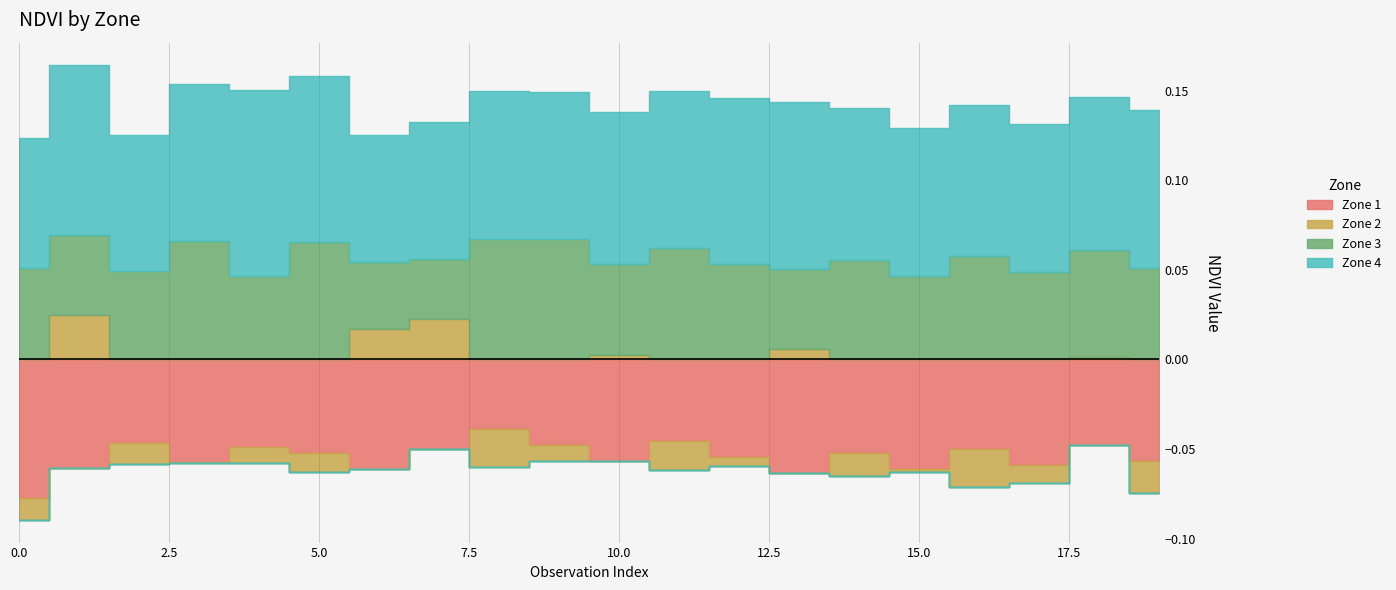

Is it true that Zone 3 equals 1.3 at 8?

False